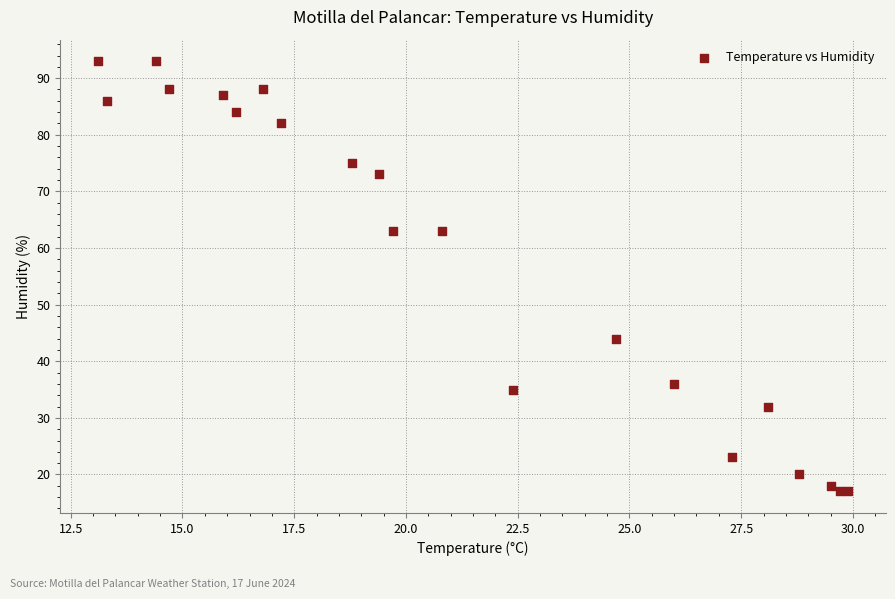

What is the range of Y values (max minus min)?

76